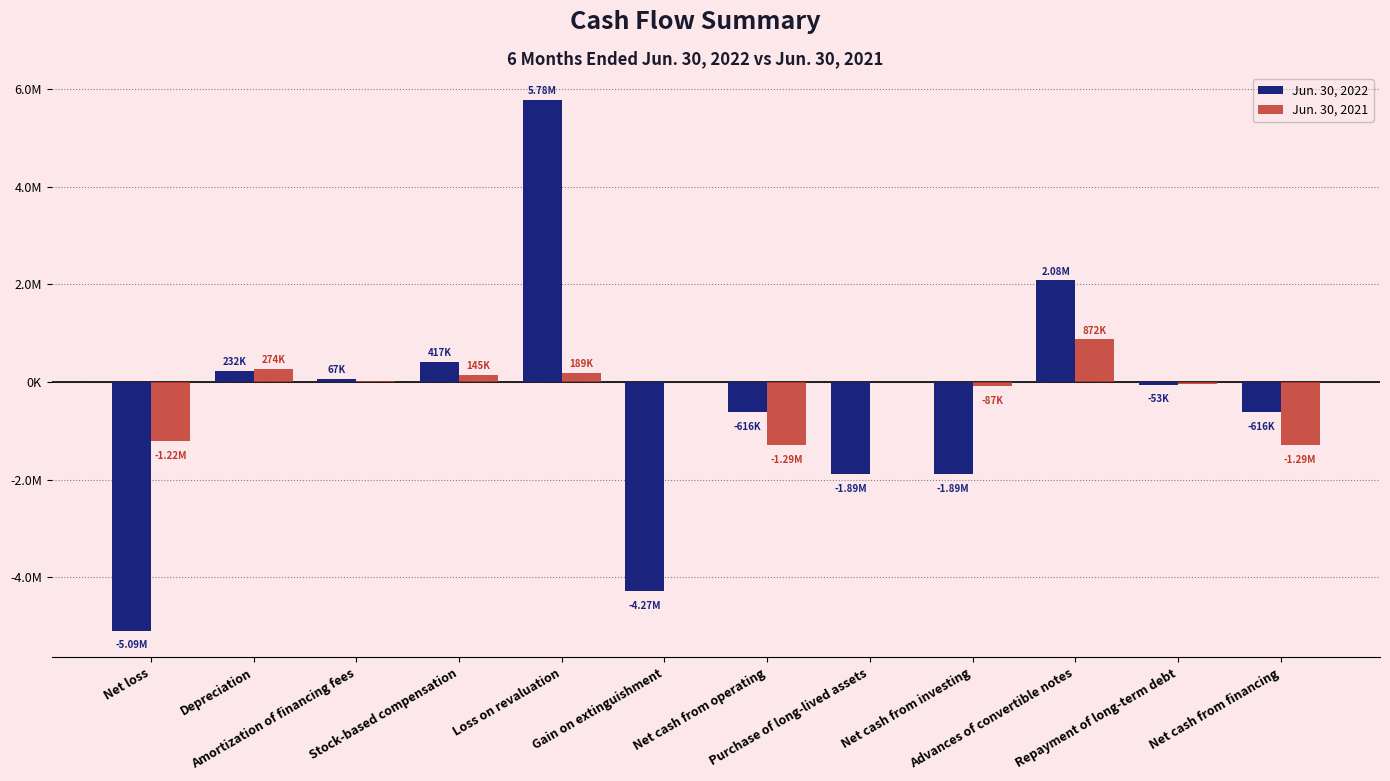

Is the value of Jun. 30, 2022 at Net cash from operating greater than the value of Jun. 30, 2021 at Repayment of long-term debt?

No